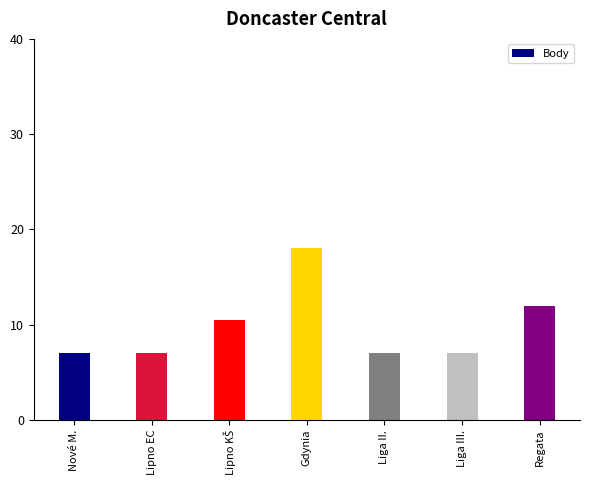

How many distinct data groups are displayed?

1